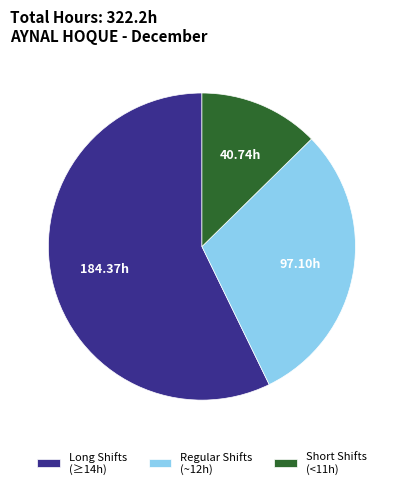

Approximately how many times larger is the value at Regular Shifts (~12h) compared to Short Shifts (<11h)?

2.4